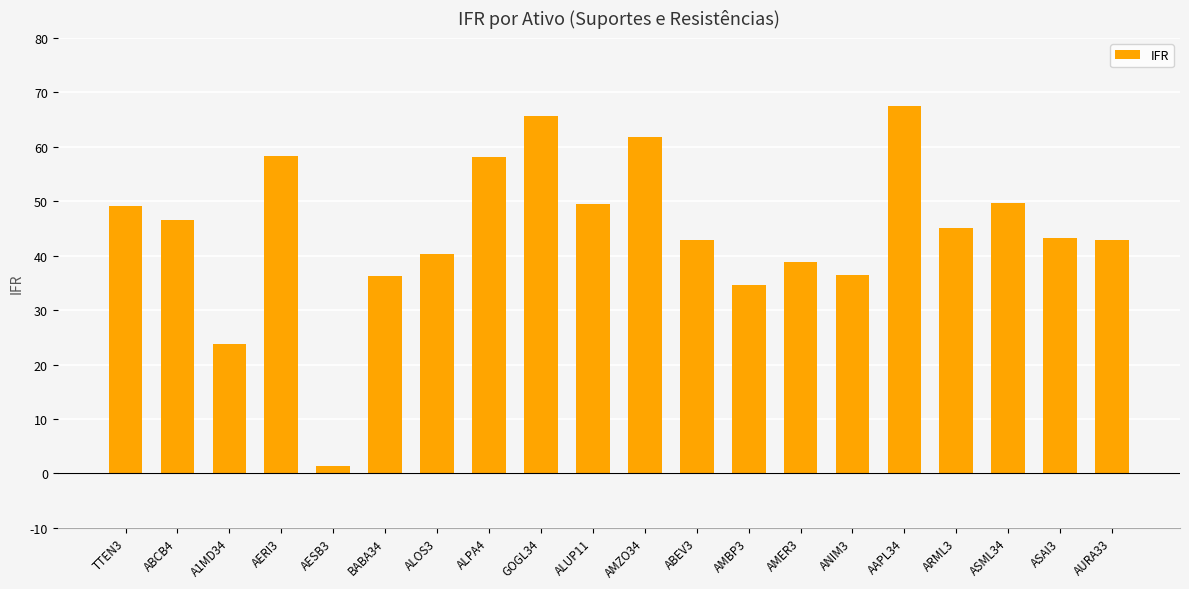

What is the difference between the maximum and second lowest values?

43.7